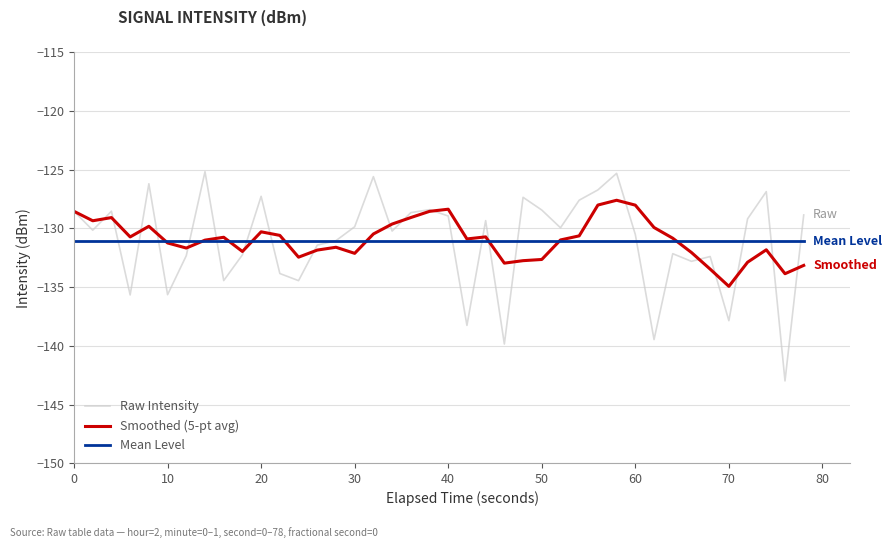

Rank the series by their maximum value, from lowest to highest.

Mean Level, Smoothed (5-pt avg), Raw Intensity